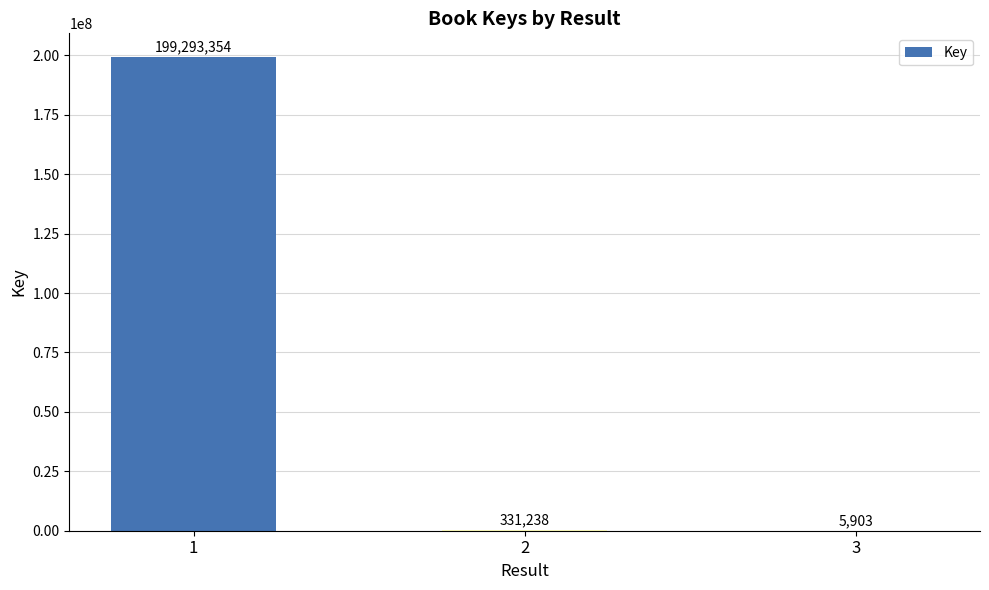

What is the sum of the values at 2 and 1?

199624592